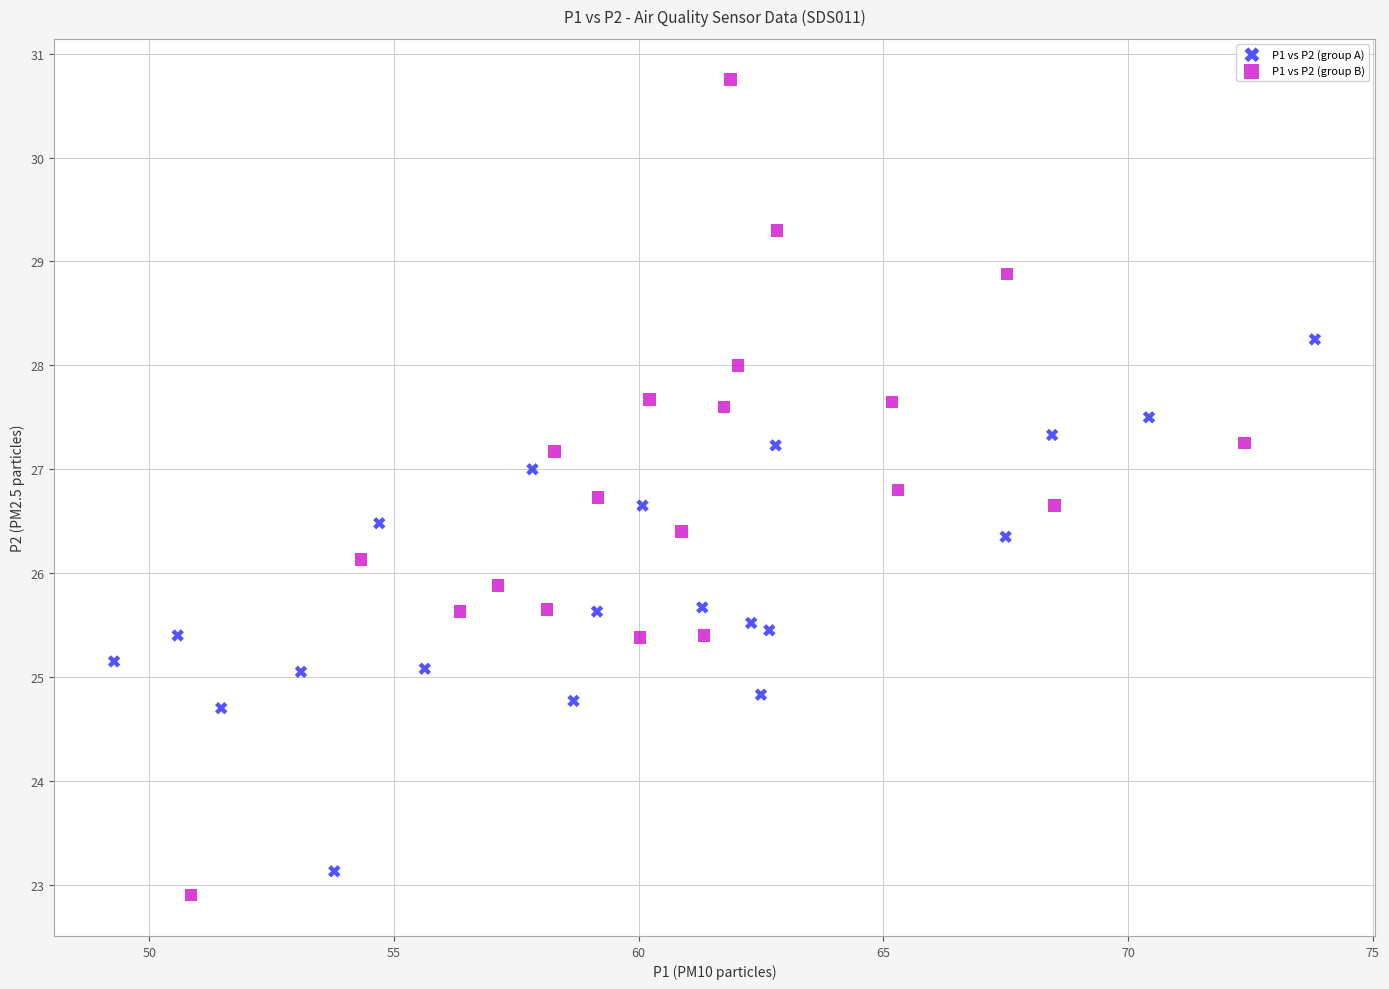

Which series has the largest Y range (max minus min)?

P1 vs P2 (group B)